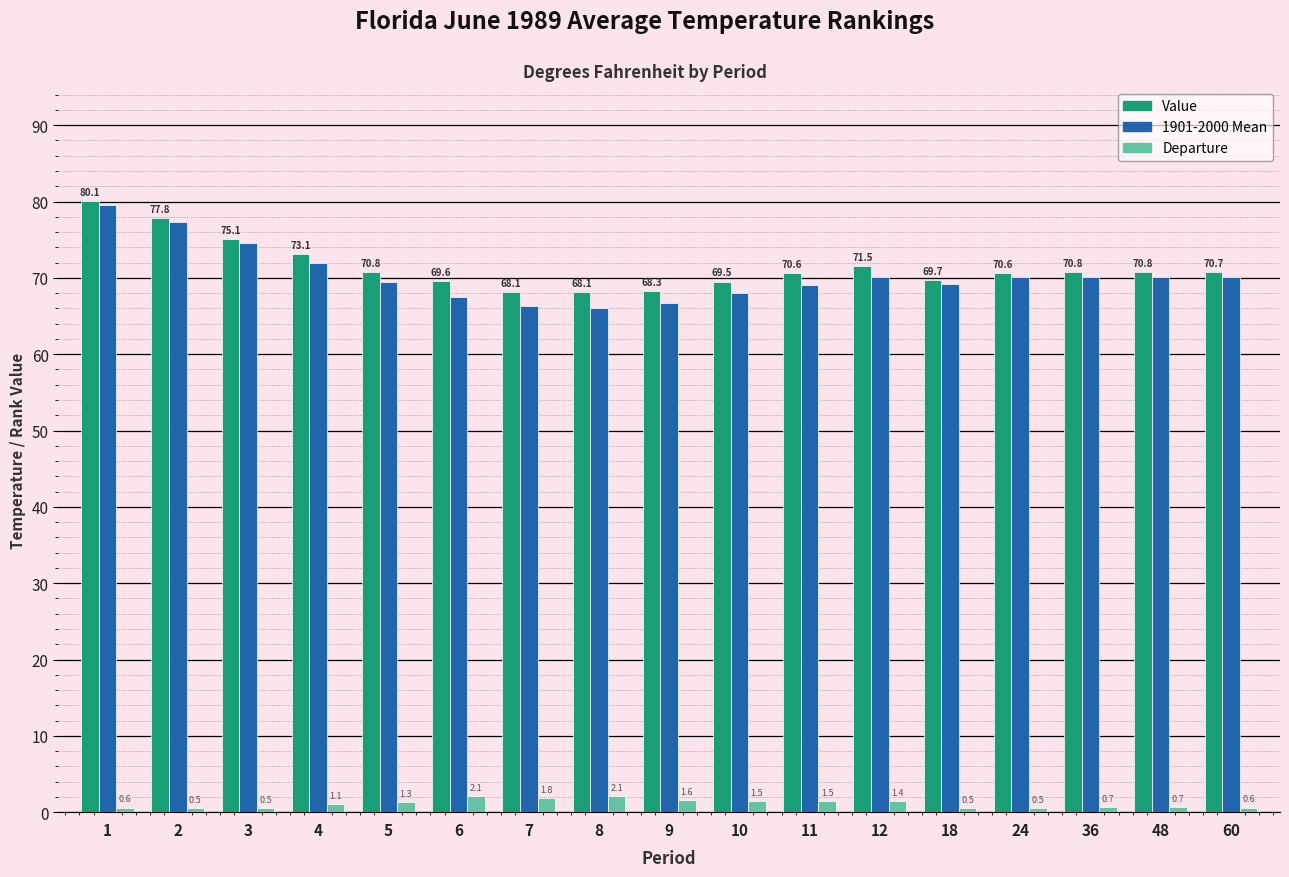

What is the highest value of the Value series?

80.1